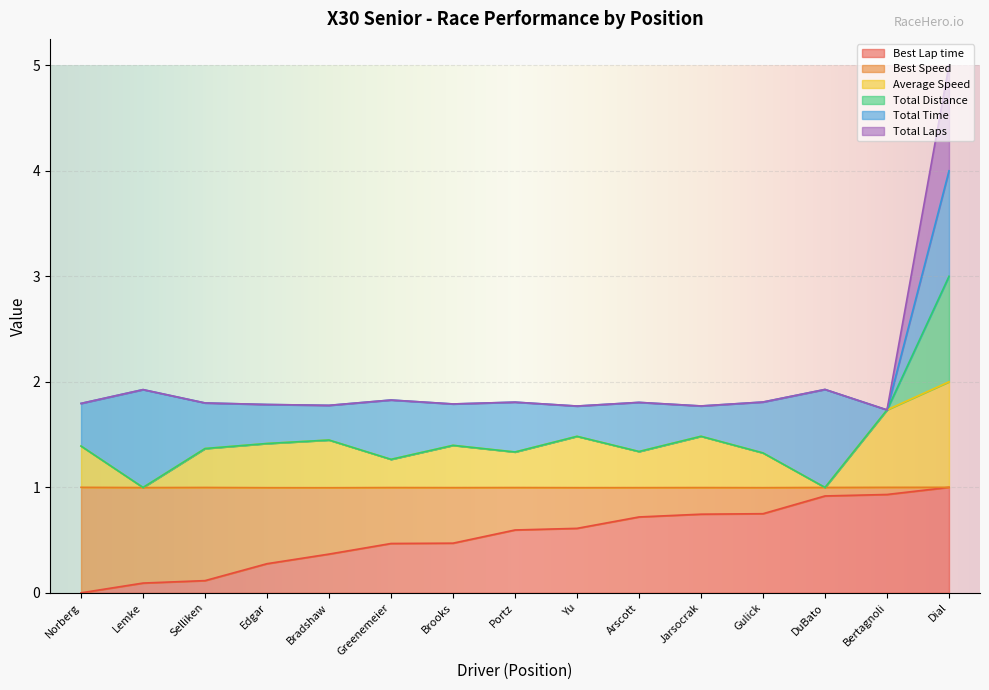

What is the difference between the second highest and second lowest values in the Total Distance series?

0.2